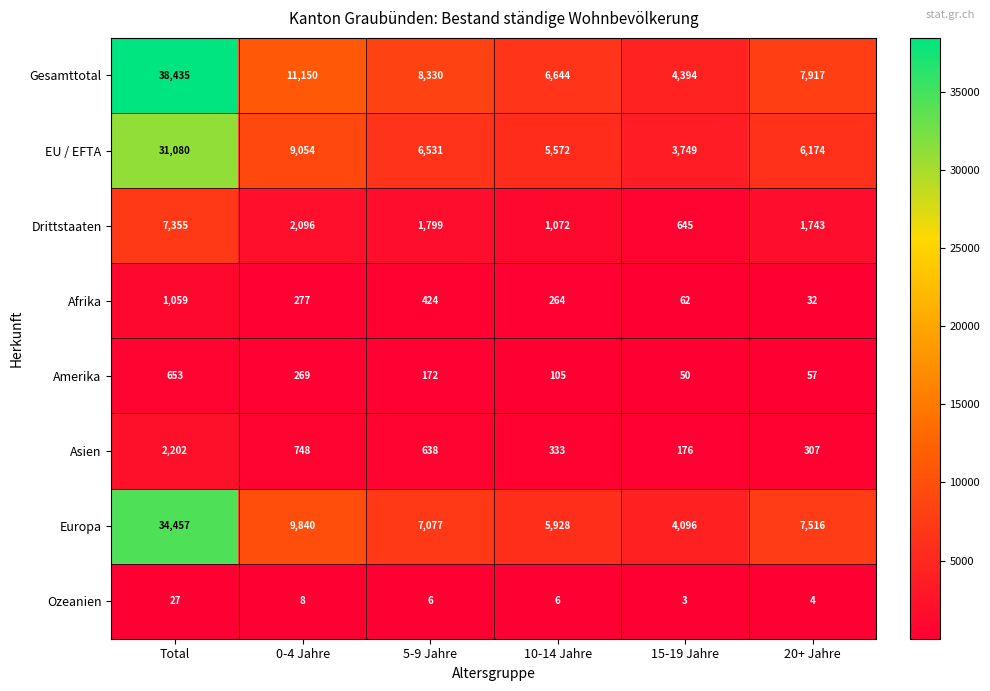

What is the sum of all Gesamttotal values?

76870